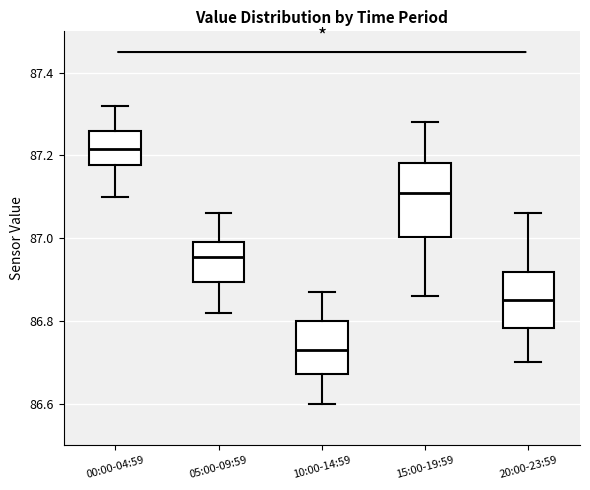

Reading left to right, transcribe this box plot: for each box, give where its median line is, the range the box spans, and where its two whiskers end, as read against the y-axis. The values are not printed on the chart, so give them approximately, as read against the axis.

00:00-04:59: median 87.22, box 87.18 to 87.26, whiskers 87.10 to 87.32
05:00-09:59: median 86.96, box 86.90 to 87.00, whiskers 86.82 to 87.06
10:00-14:59: median 86.74, box 86.68 to 86.80, whiskers 86.60 to 86.88
15:00-19:59: median 87.12, box 87.00 to 87.18, whiskers 86.86 to 87.28
20:00-23:59: median 86.86, box 86.78 to 86.92, whiskers 86.70 to 87.06